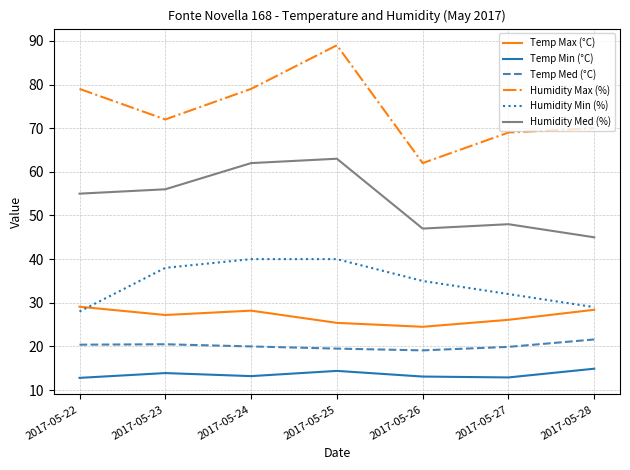

What is the difference between the Humidity Max (%) values at 2017-05-26 and 2017-05-25?

27.0